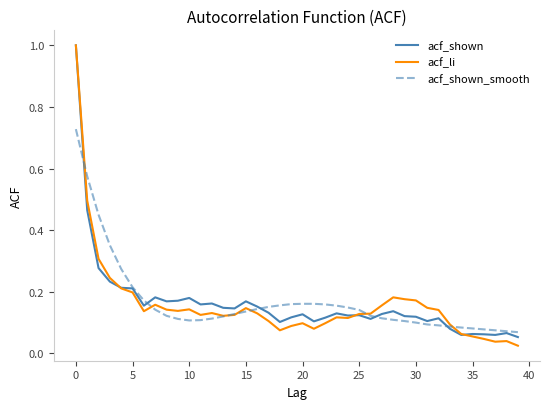

What is the maximum value for acf_li?

1.0